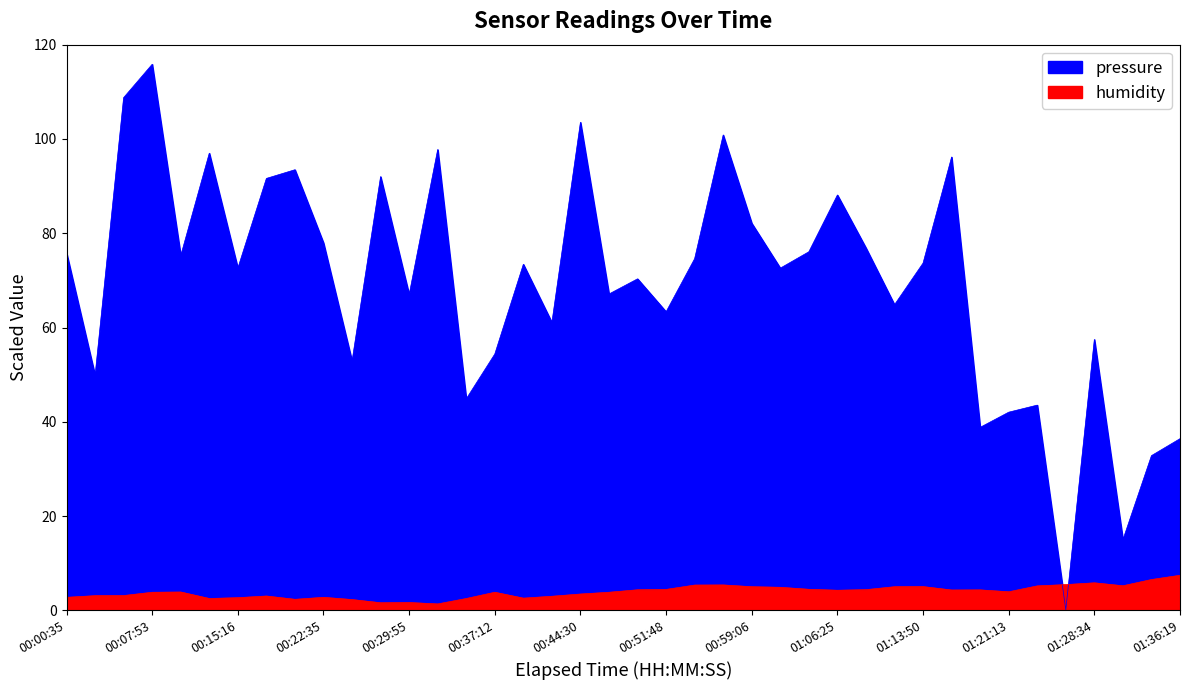

True or false: pressure and humidity intersect in this chart.

True